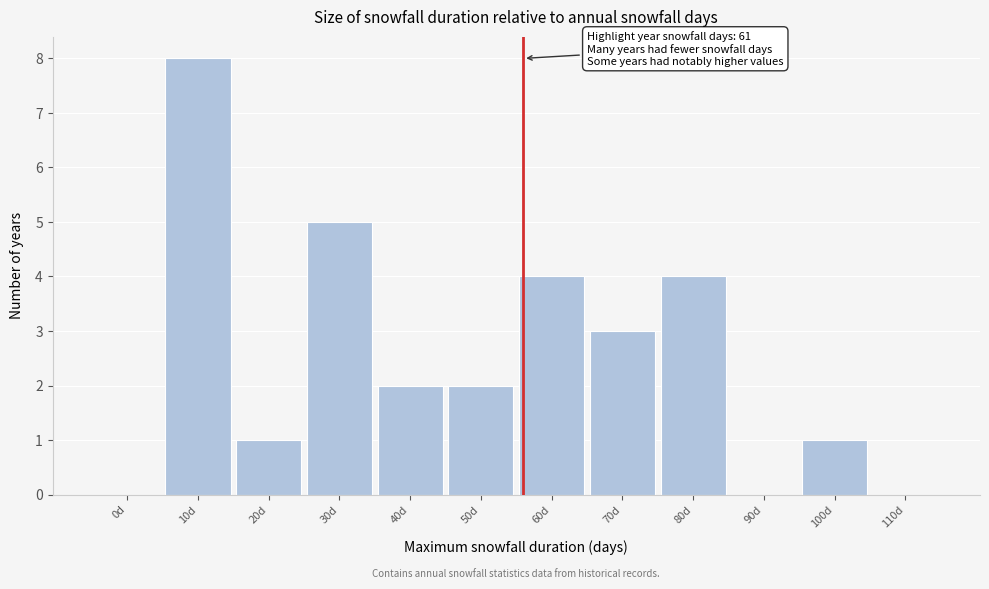

Reading left to right, list all the values displayed in this chart.

0d=0	10d=8	20d=1	30d=5	40d=2	50d=2	60d=4	70d=3	80d=4	90d=0	100d=1	110d=0